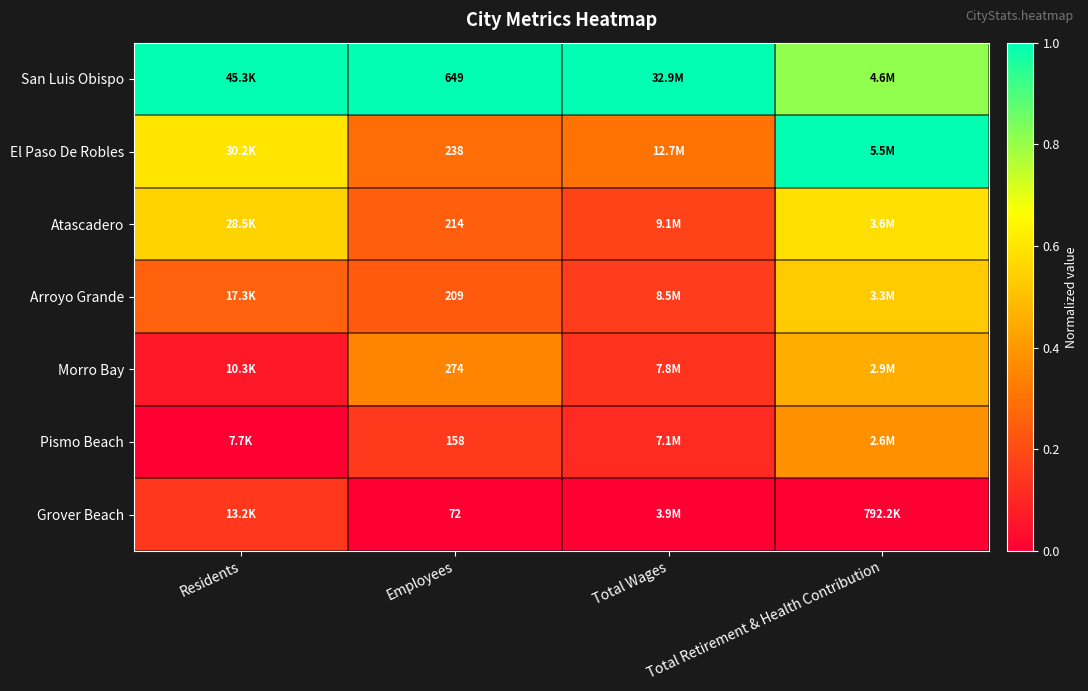

Is the value of Arroyo Grande at Employees greater than the value of Pismo Beach at Employees?

Yes